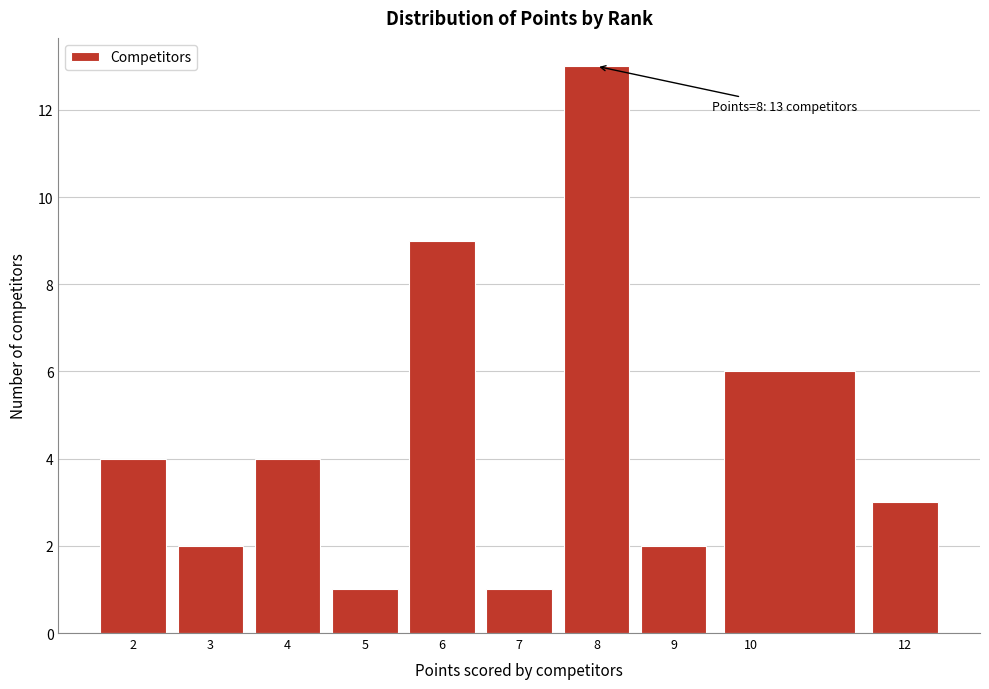

Which range on the x-axis has the tallest bar?

7.5 to 8.5